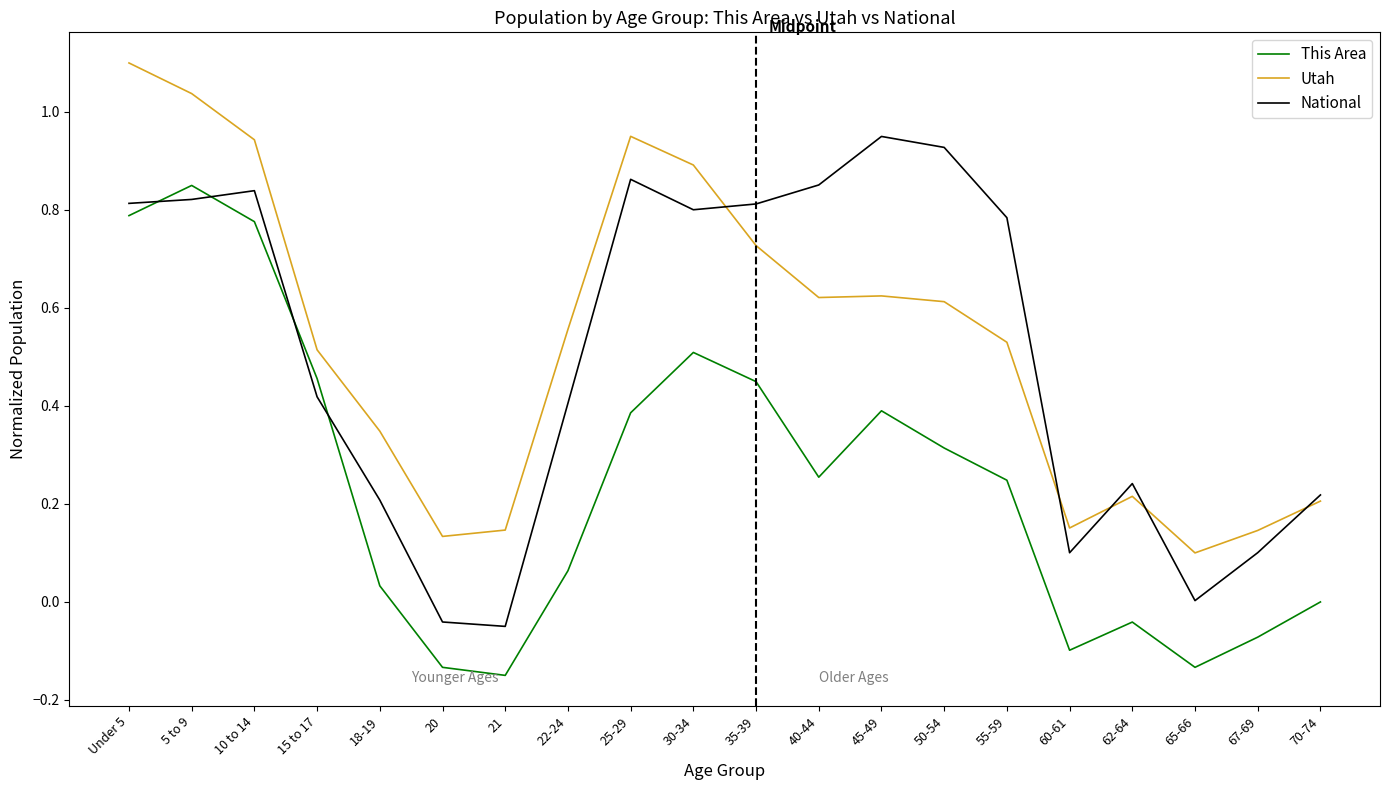

What is the maximum value for Utah?

1.1